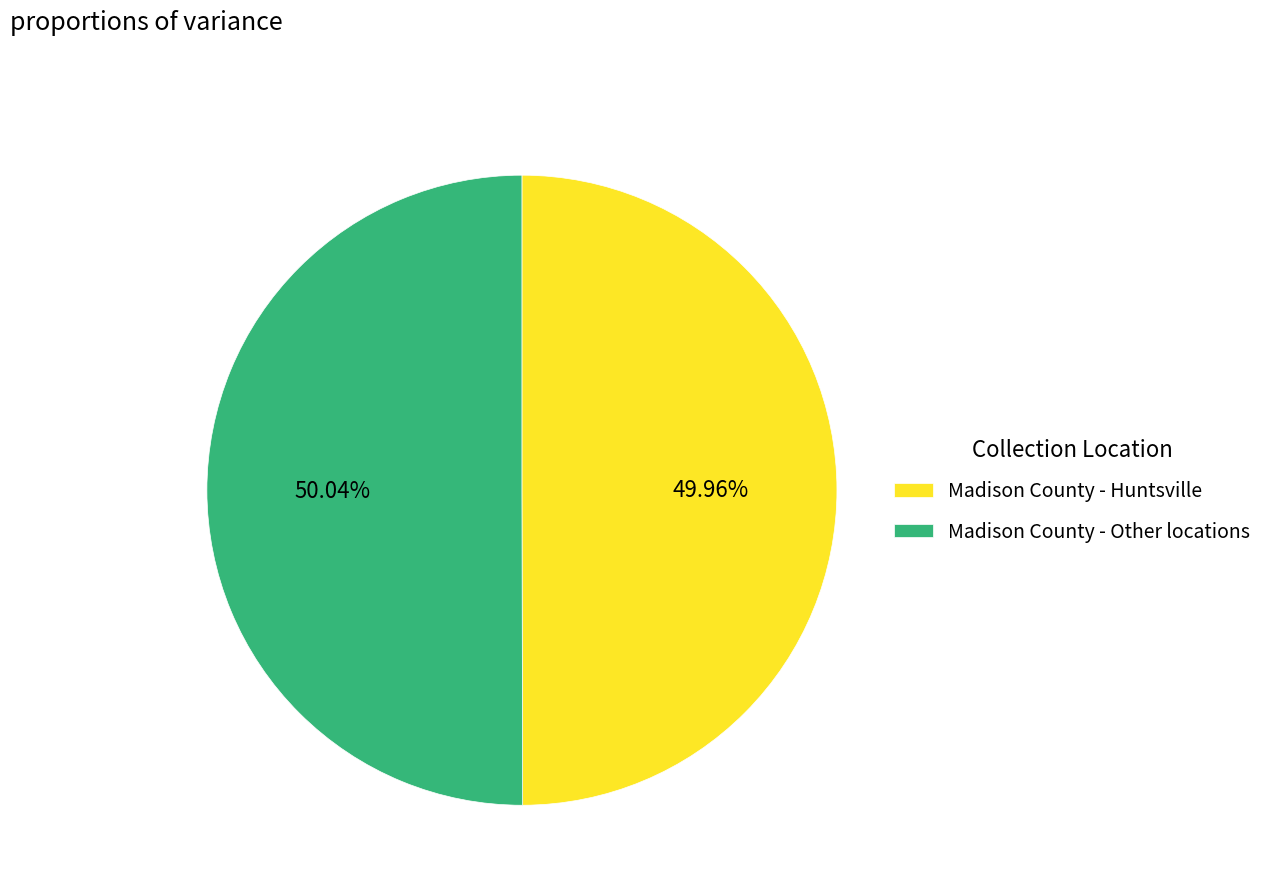

What is the ratio of the value at Madison County - Other locations to the value at Madison County - Huntsville?

1.0